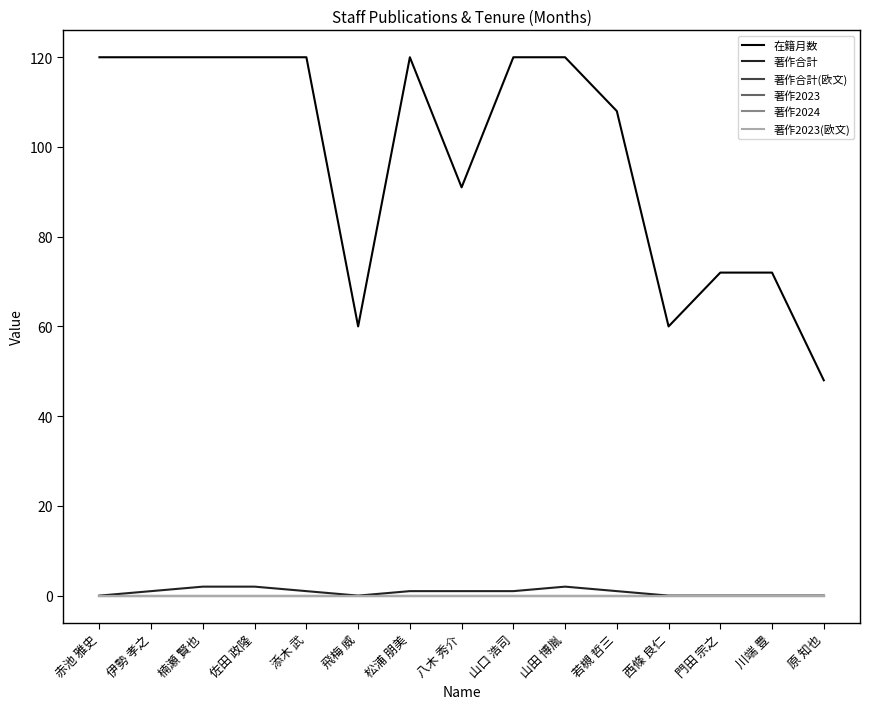

Does the chart have visible grid lines?

No